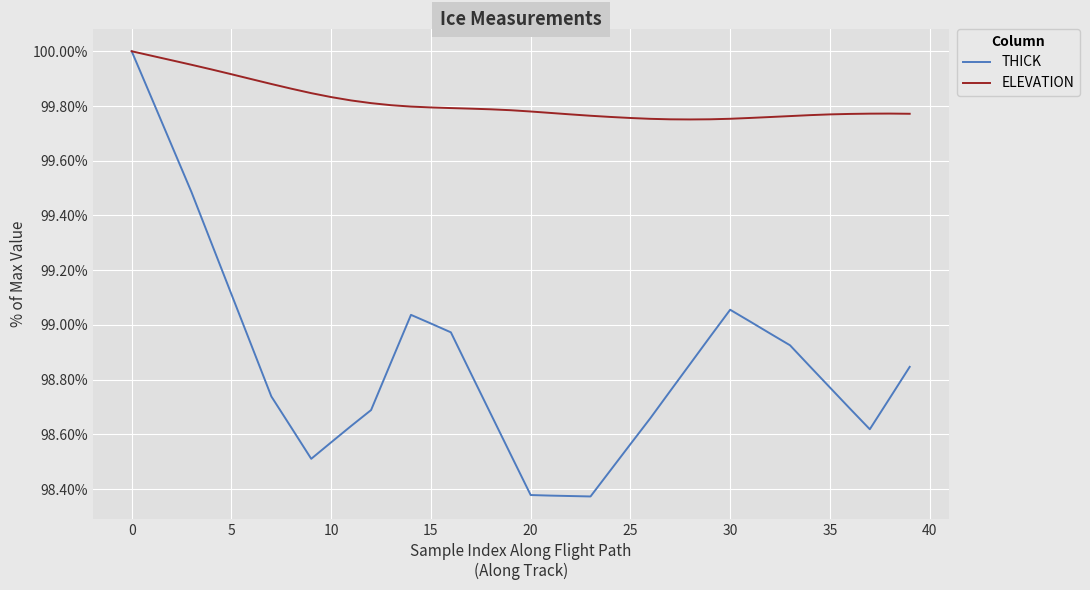

How many lines are shown in the chart?

2